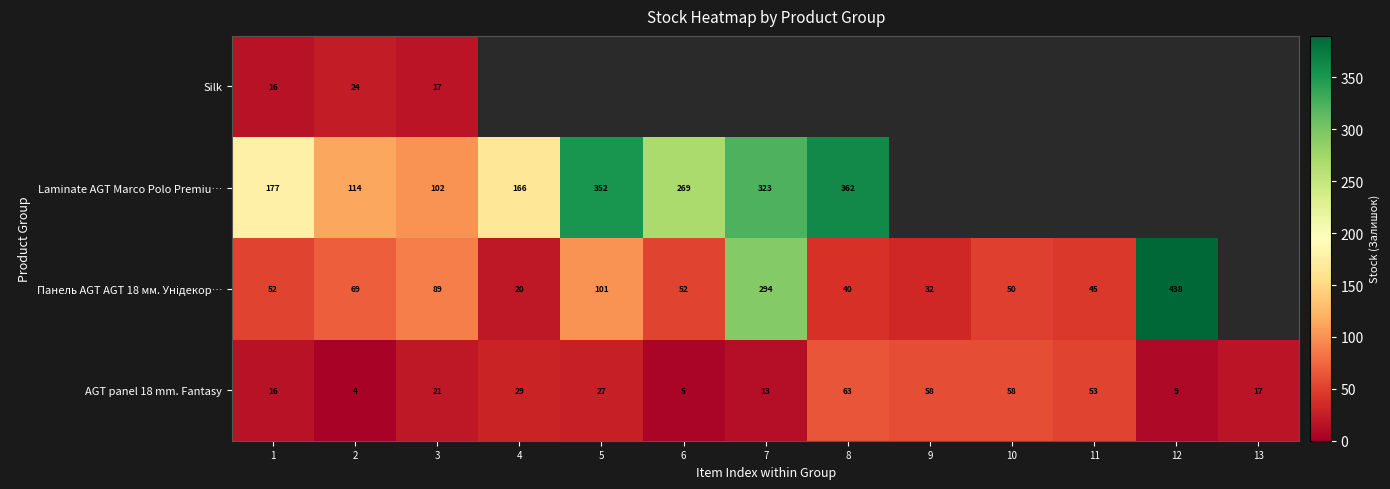

True or false: Laminate AGT Marco Polo Premiu… has a value of 156 at 8.

False